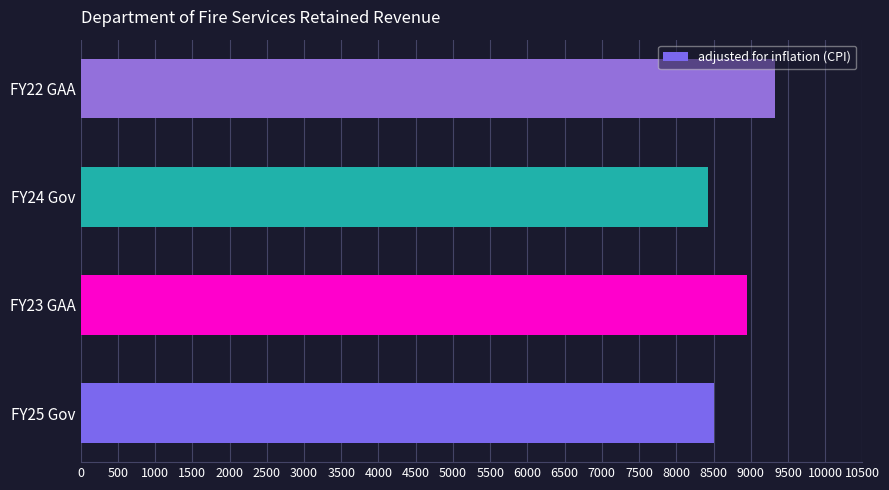

What is the difference between the maximum and minimum values?

900